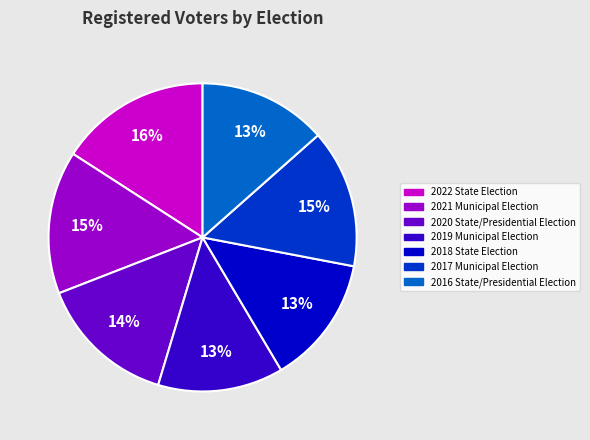

Does any single category account for the majority?

No